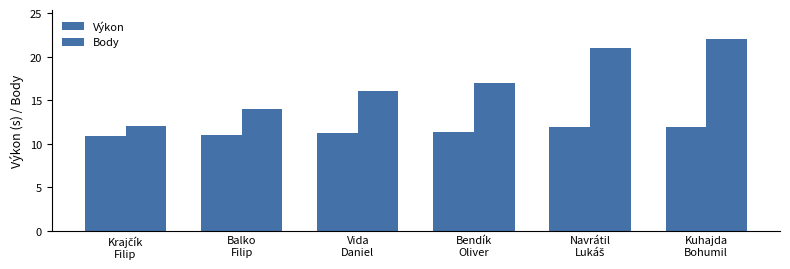

What is the difference between the maximum and minimum values in the Výkon series?

1.1